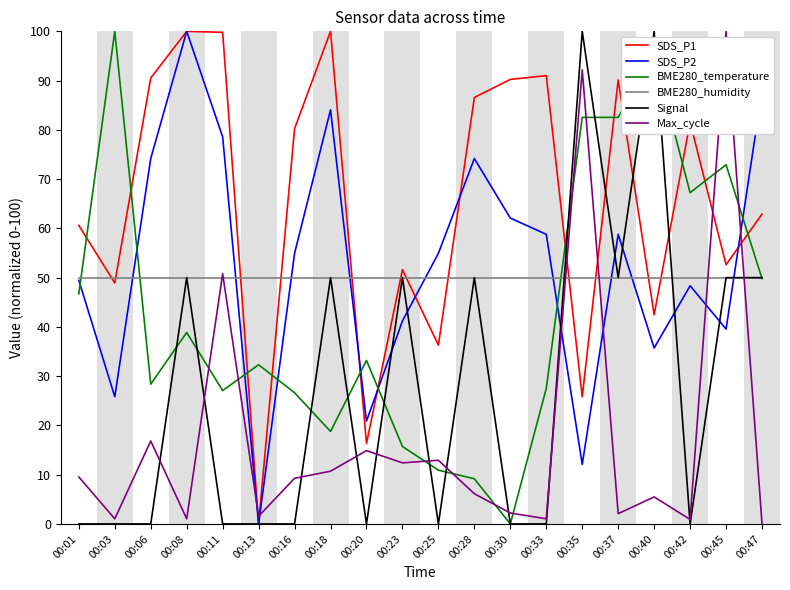

Rank the series at 00:35 from lowest to highest value.

SDS_P2, SDS_P1, BME280_humidity, BME280_temperature, Max_cycle, Signal